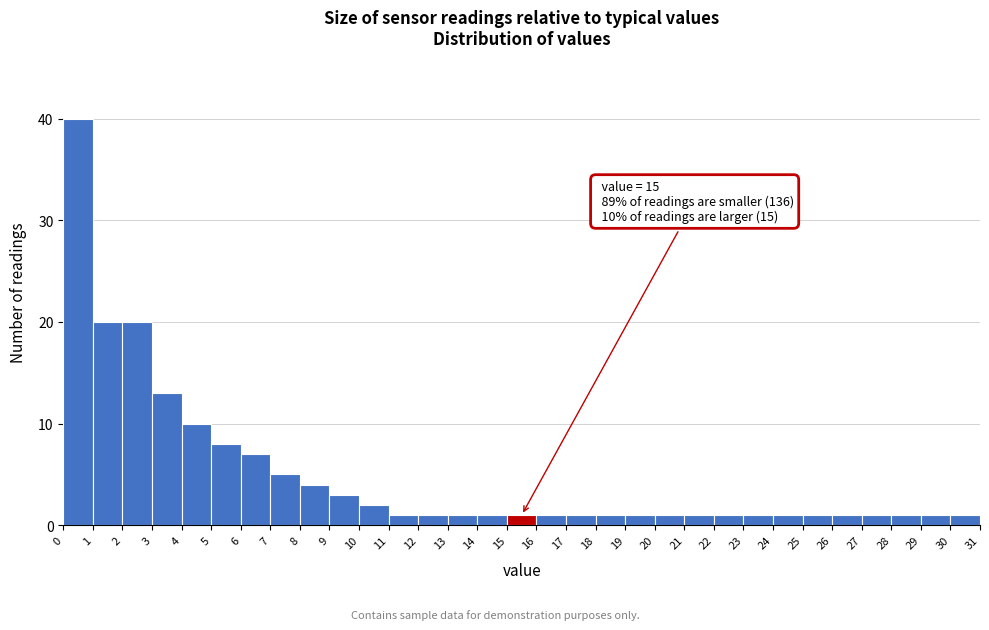

Which range on the x-axis has the tallest bar?

0 to 1